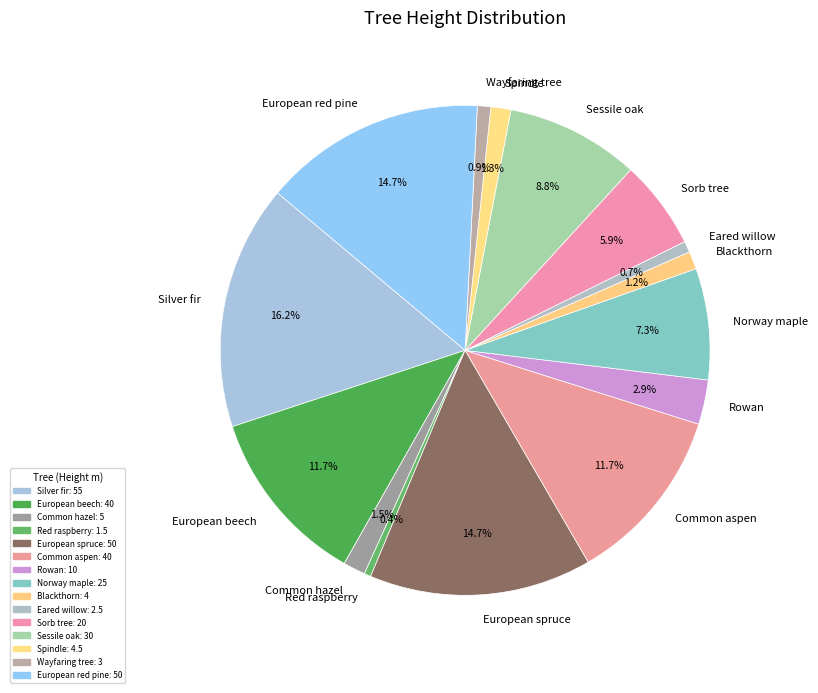

Which slice is the largest?

Silver fir